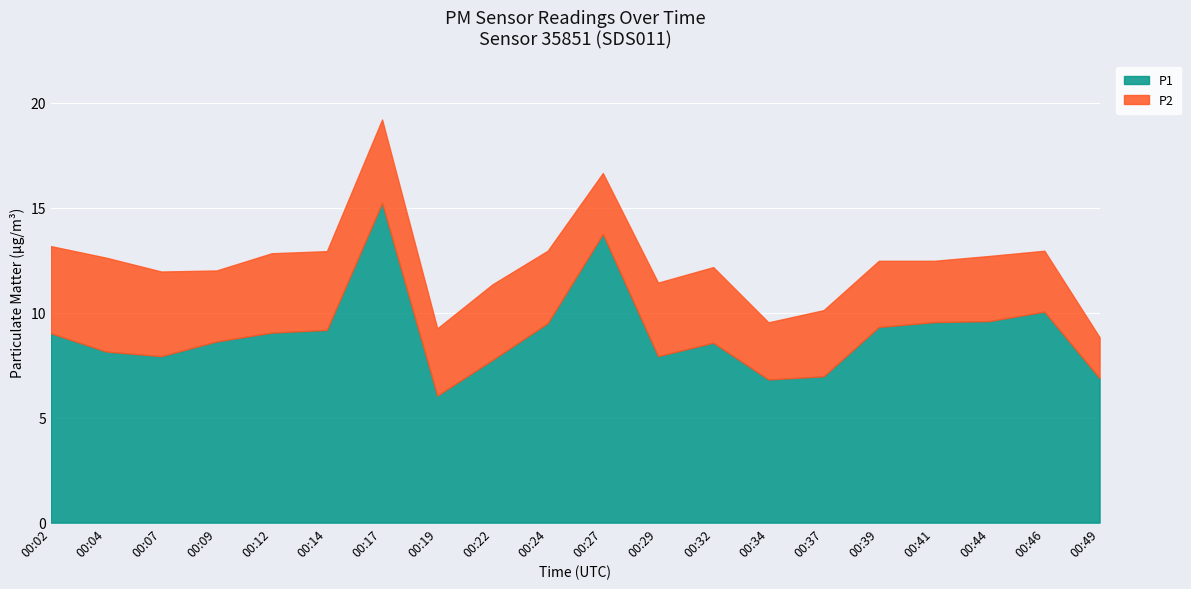

List the labels in order of P1 value, largest first.

00:17, 00:27, 00:46, 00:44, 00:41, 00:24, 00:39, 00:14, 00:12, 00:02, 00:09, 00:32, 00:04, 00:07, 00:29, 00:22, 00:37, 00:49, 00:34, 00:19